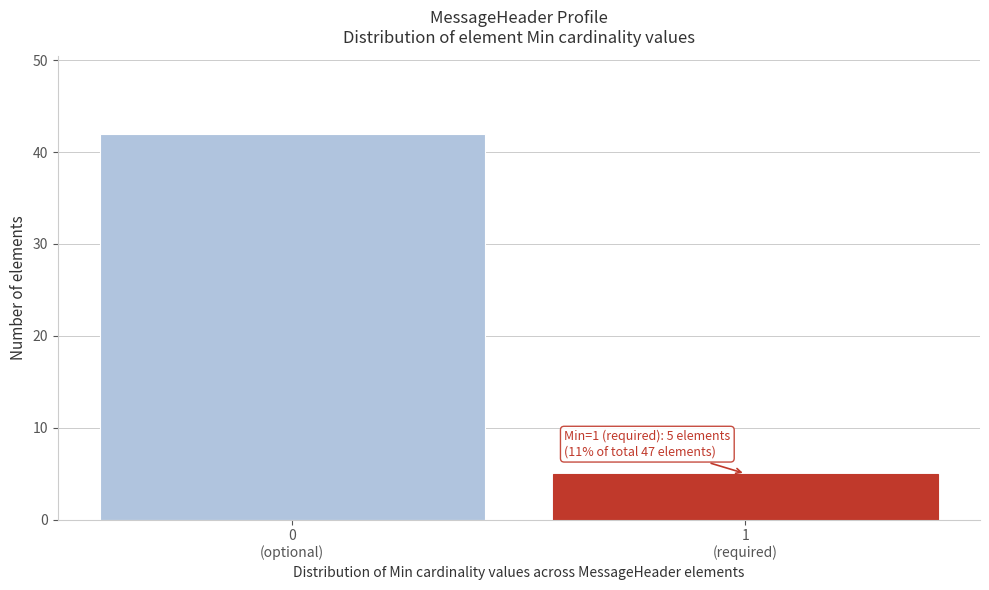

Reading left to right, transcribe all the data shown in this chart.

42	5